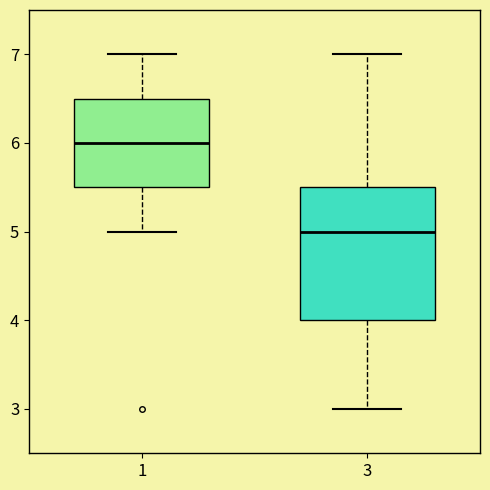

Comparing the boxes themselves (not the whiskers), which one is the tallest?

3